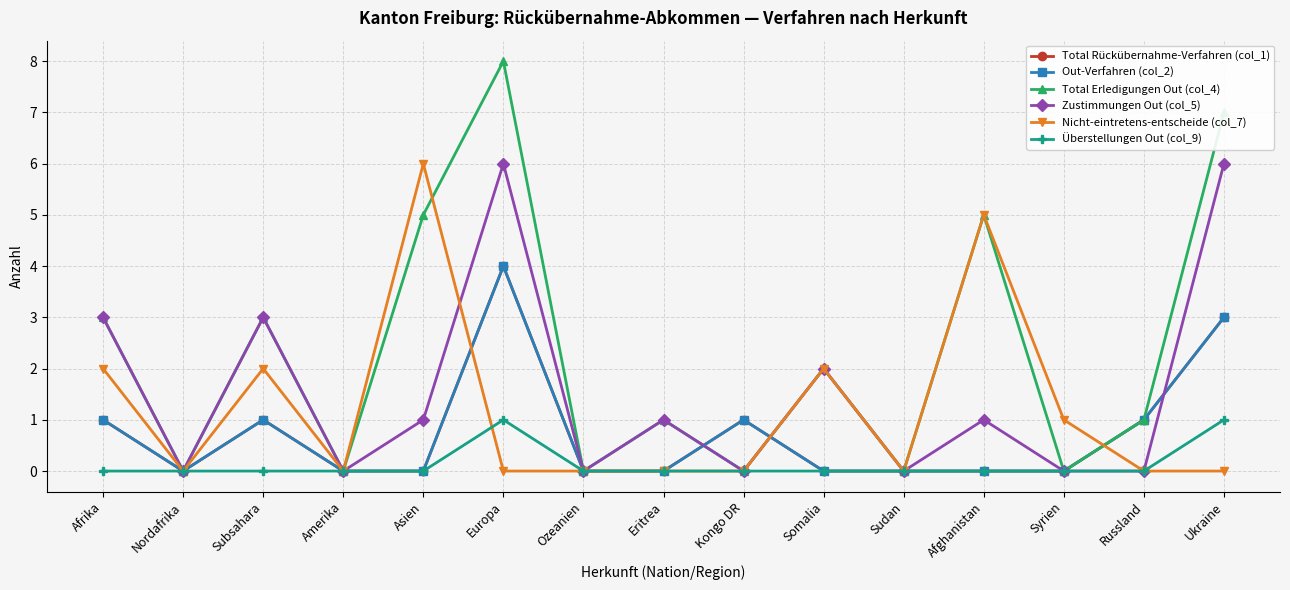

Does the chart have visible grid lines?

Yes